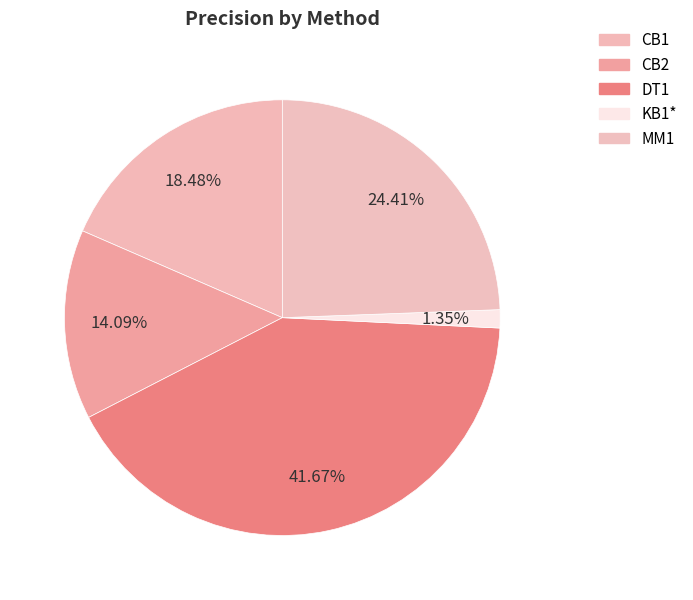

Which slice is the largest?

DT1